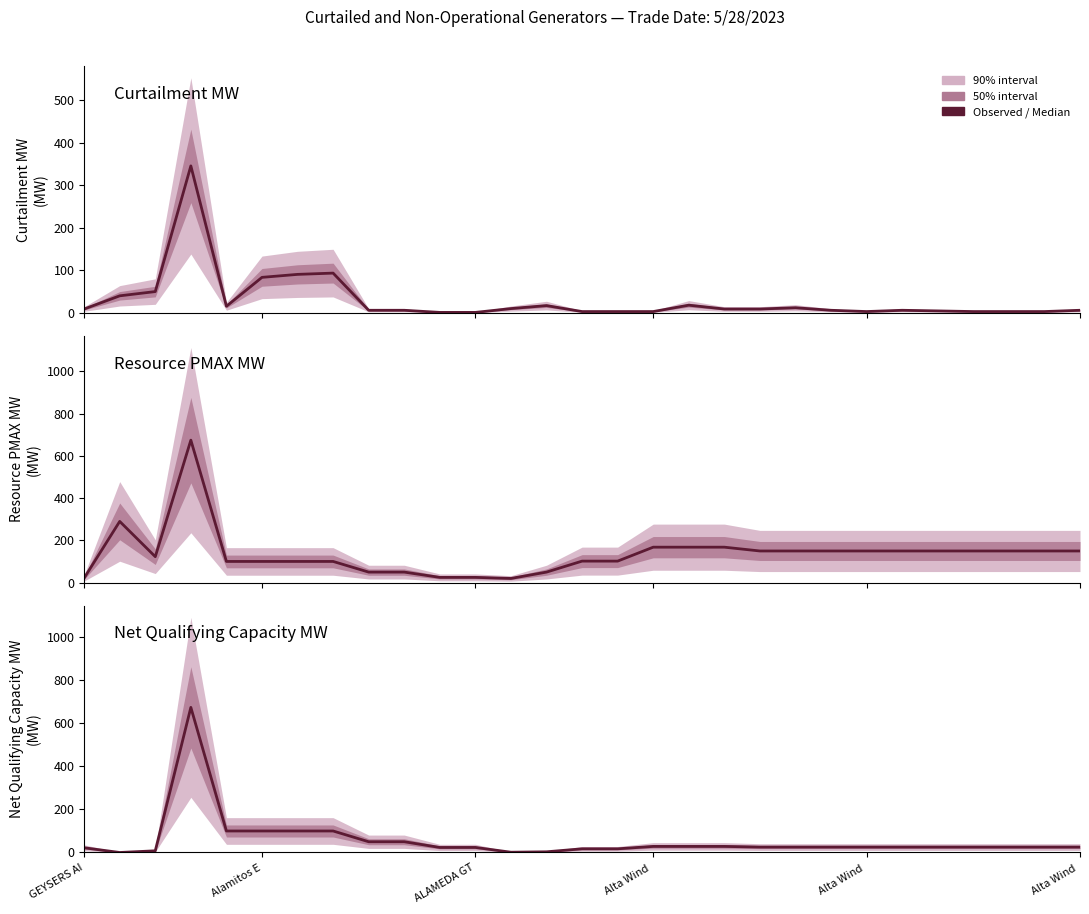

At how many categories does at least one series exceed 505?

1